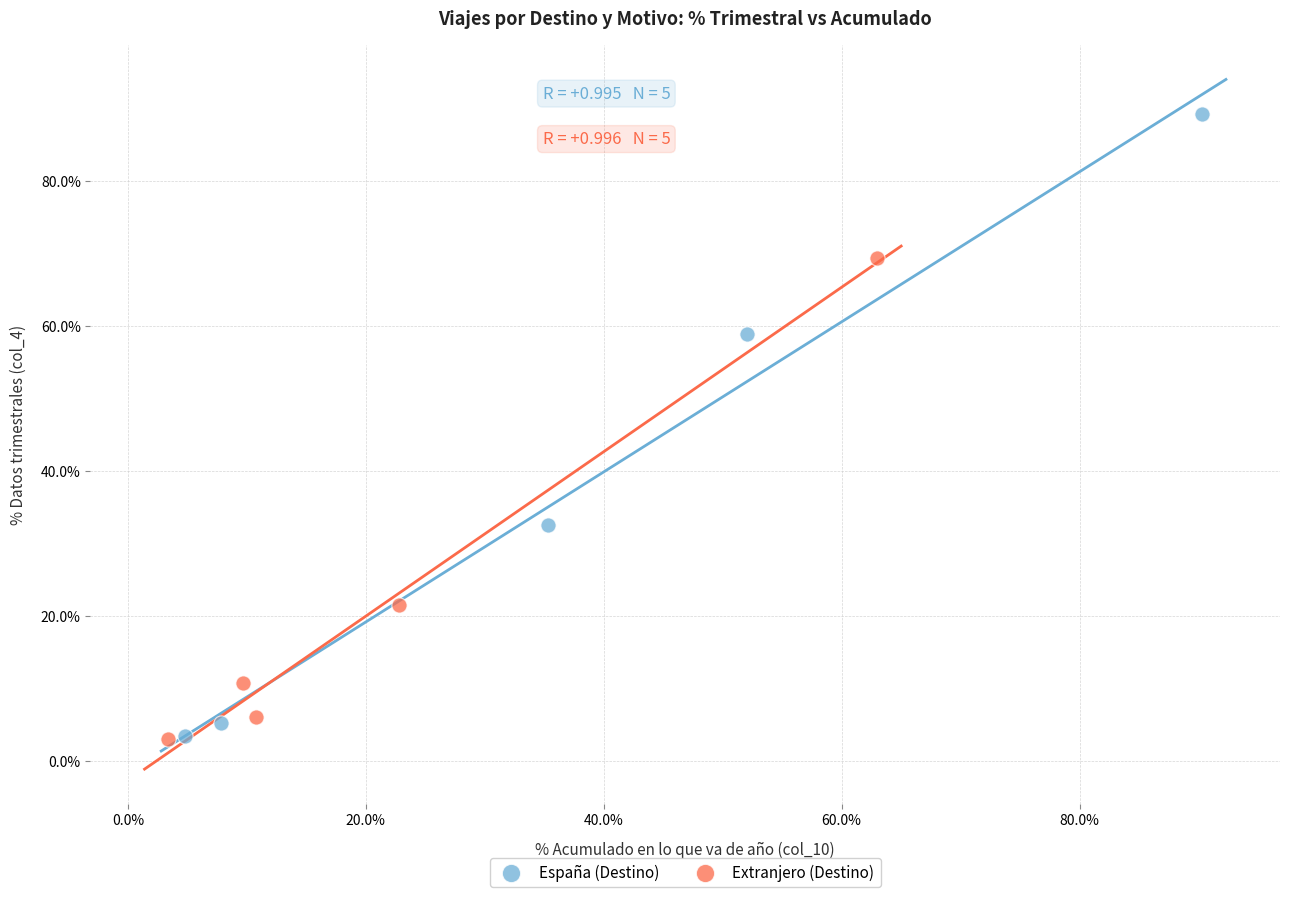

Which series reaches the maximum Y coordinate?

España (Destino)